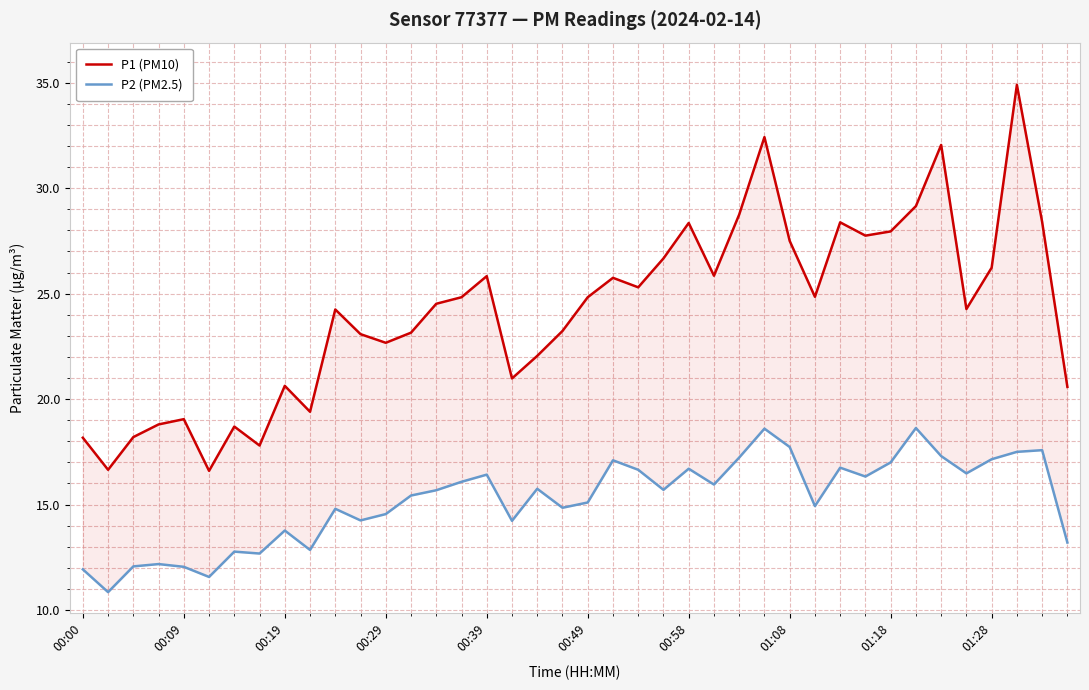

What is the spread (max minus min) of values at 37?

17.4